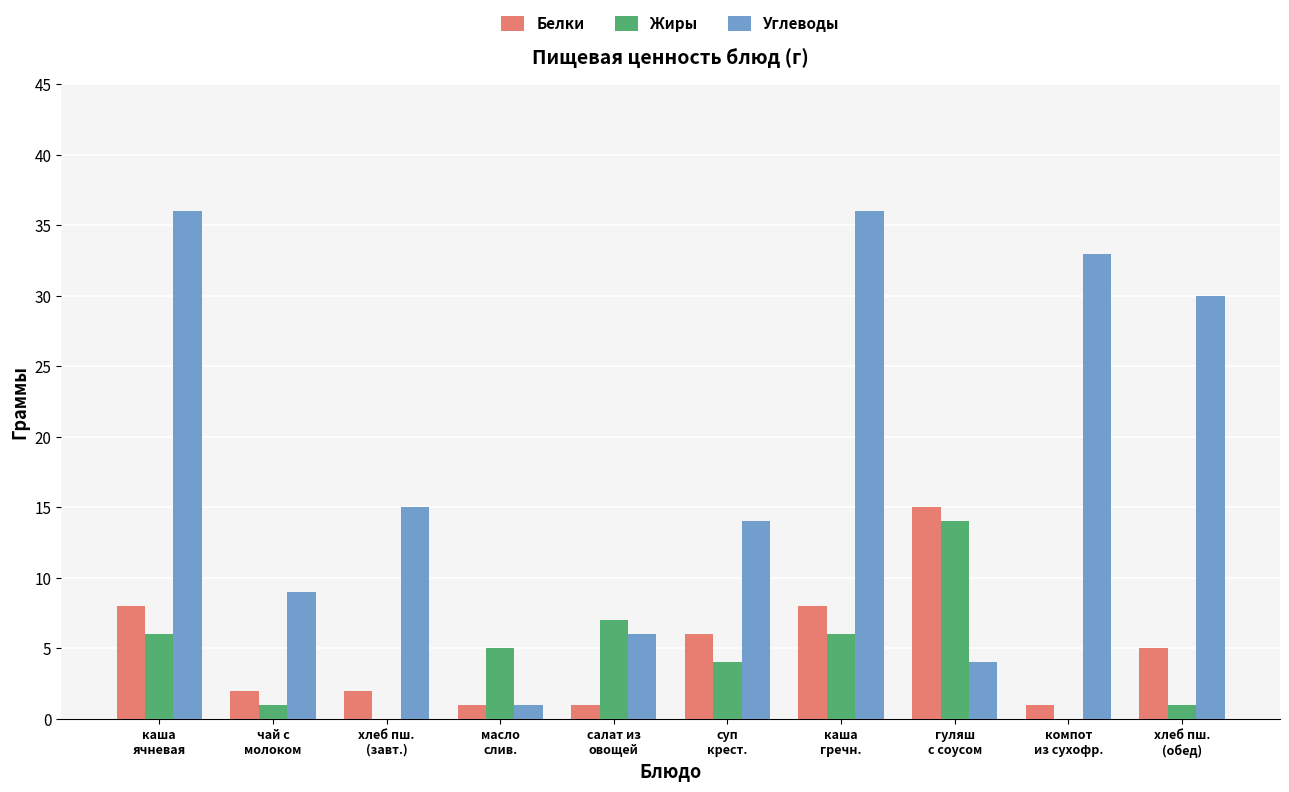

What is the highest value of the Белки series?

15